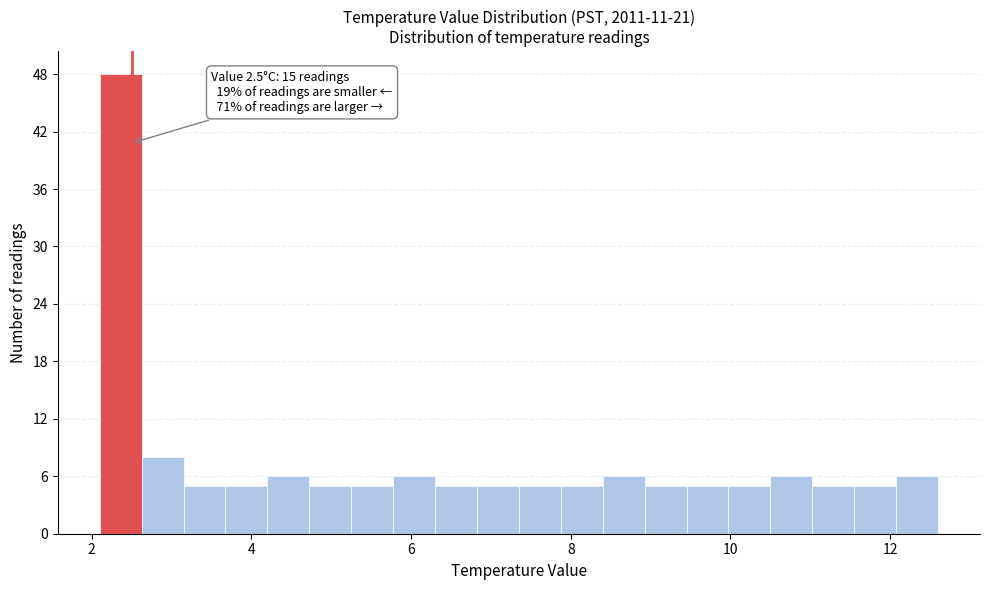

Around what value on the x-axis is the tallest bar? Give the approximate position of its centre, as read against the axis.

2.4